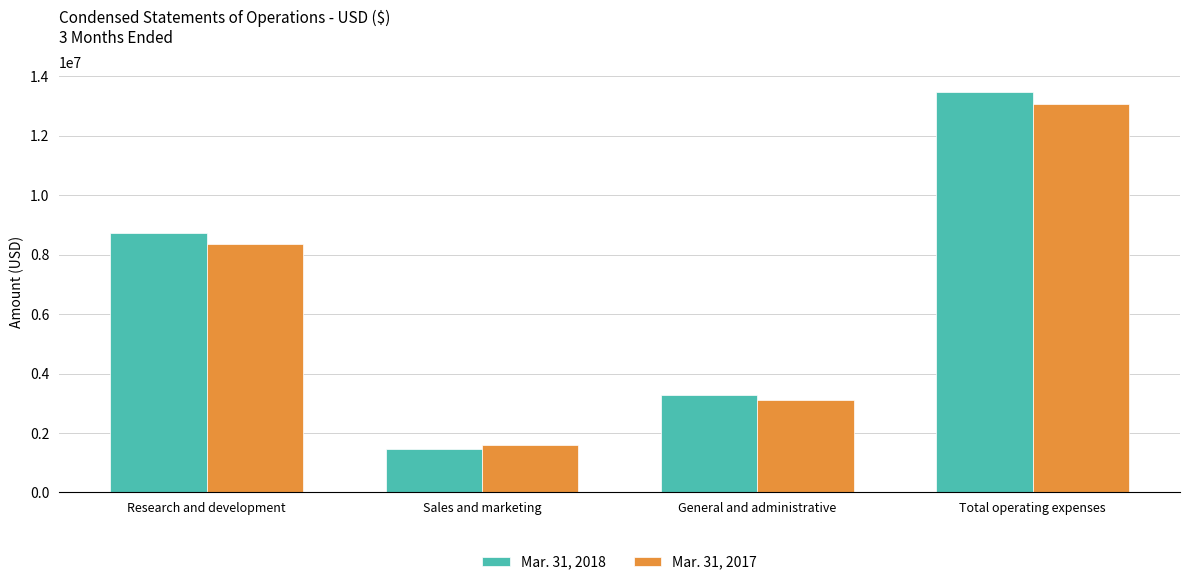

Count the number of data series in this chart.

2